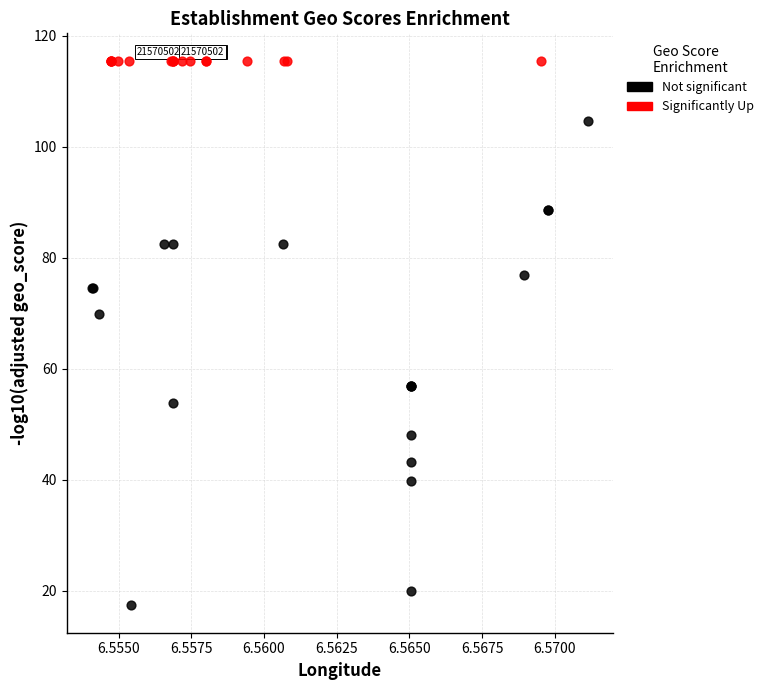

Which series reaches the maximum Y coordinate?

Significantly Up